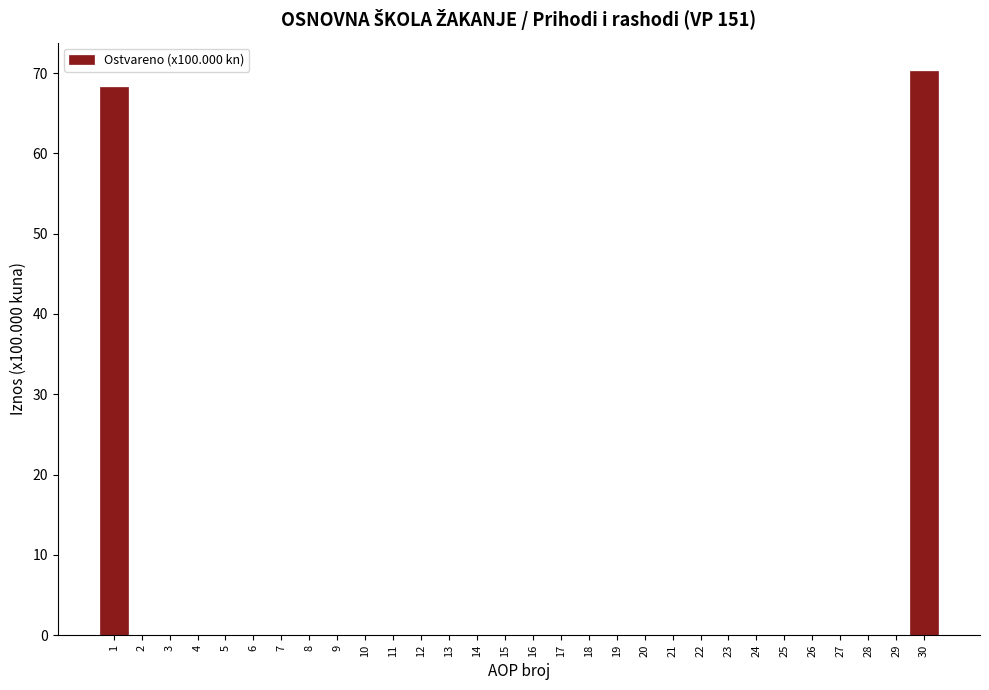

Reading left to right, extract all data points from this chart.

1=68.2	2=0.0	3=0.0	4=0.0	5=0.0	6=0.0	7=0.0	8=0.0	9=0.0	10=0.0	11=0.0	12=0.0	13=0.0	14=0.0	15=0.0	16=0.0	17=0.0	18=0.0	19=0.0	20=0.0	21=0.0	22=0.0	23=0.0	24=0.0	25=0.0	26=0.0	27=0.0	28=0.0	29=0.0	30=70.3